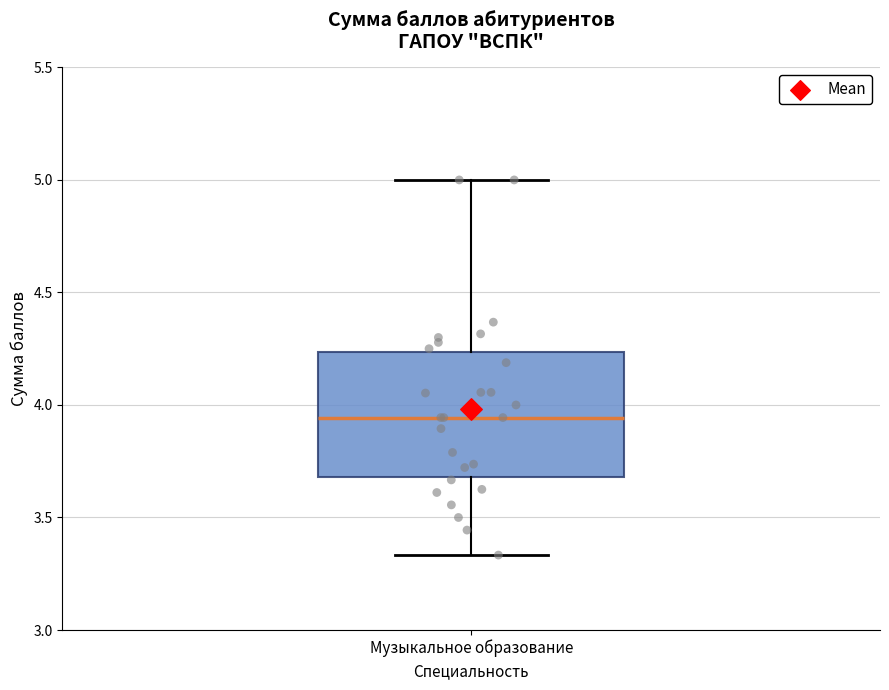

Read this box plot against the y-axis: the position of the median line, the range covered by the box, and the ends of both whiskers. The values are not printed on the chart, so give them approximately, as read against the axis.

median 3.95, box 3.70 to 4.25, whiskers 3.35 to 5.00